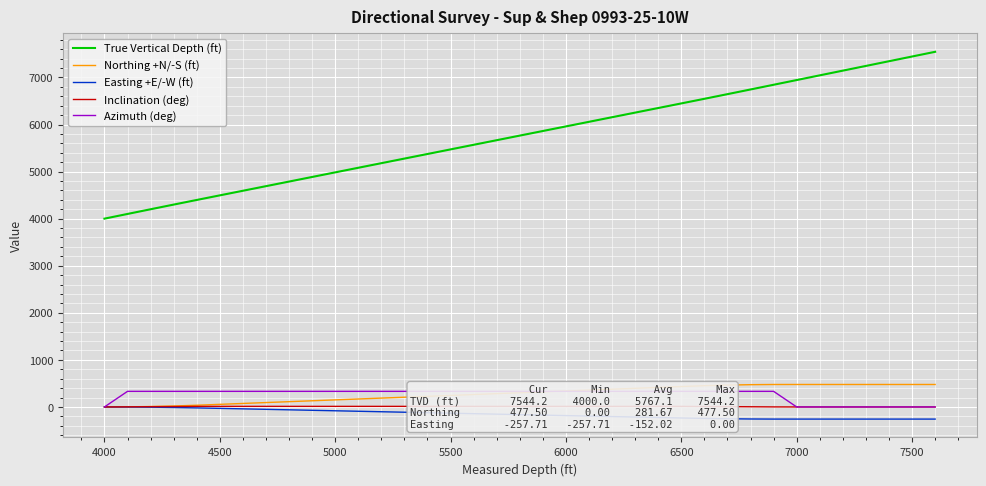

True or false: Easting +E/-W (ft) and True Vertical Depth (ft) cross at least once.

False